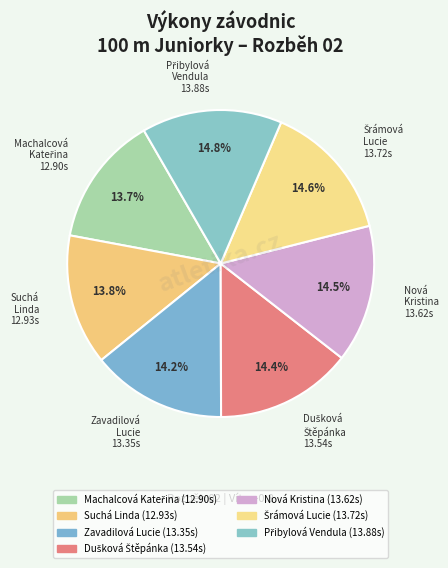

What is the total percentage of Suchá Linda and Zavadilová Lucie?

28.0%